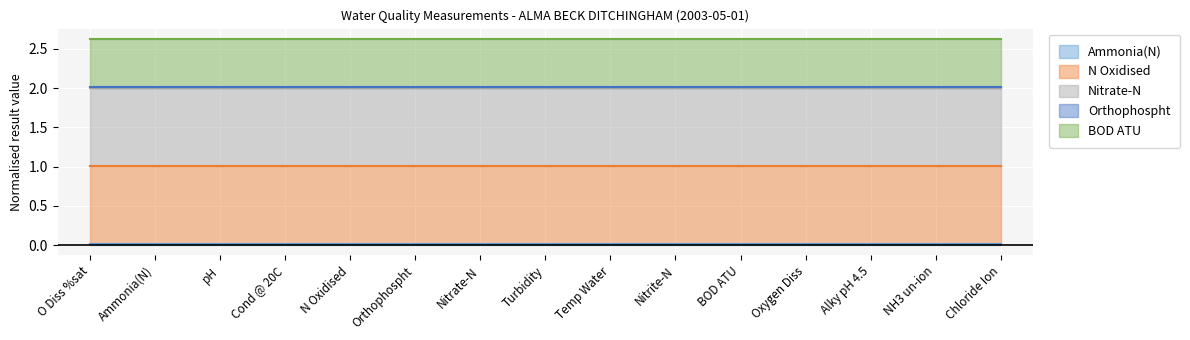

Which series has the largest total across all categories?

N Oxidised